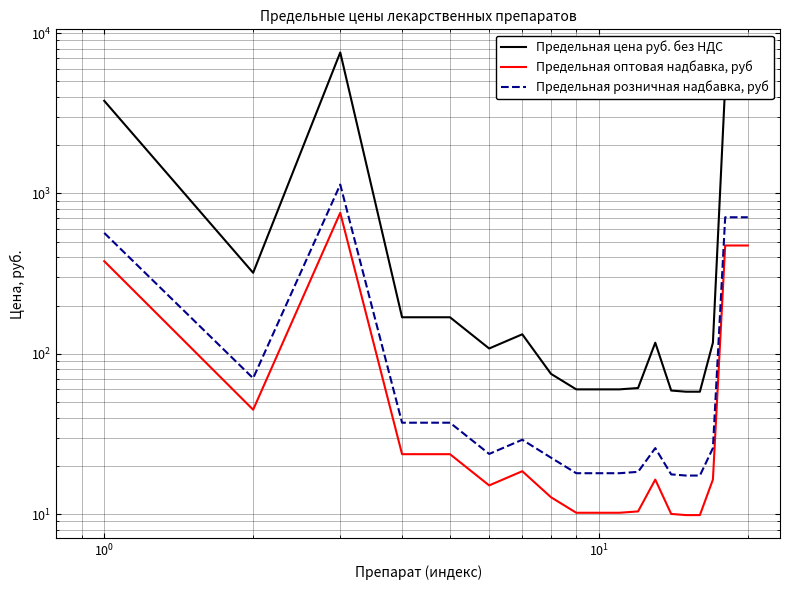

How many values in the Предельная оптовая надбавка, руб series are below 16?

9